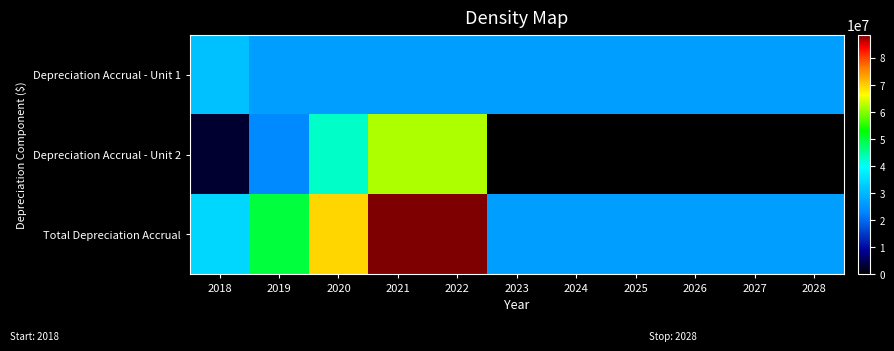

How many categories are shown in the chart?

11